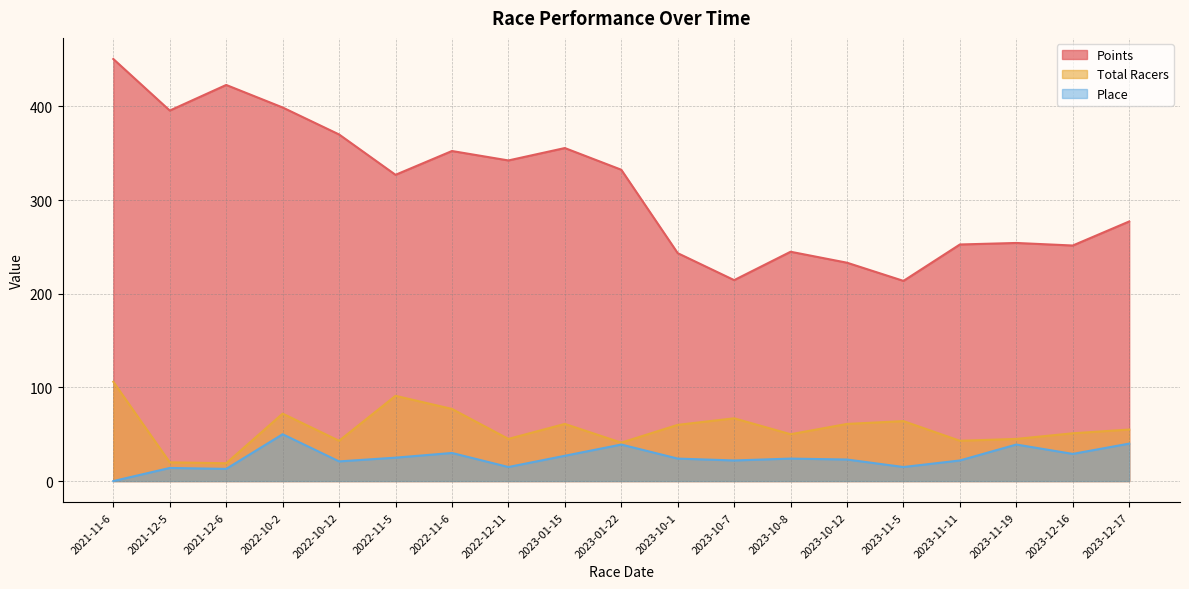

How many data points in Total Racers are less than 55?

9